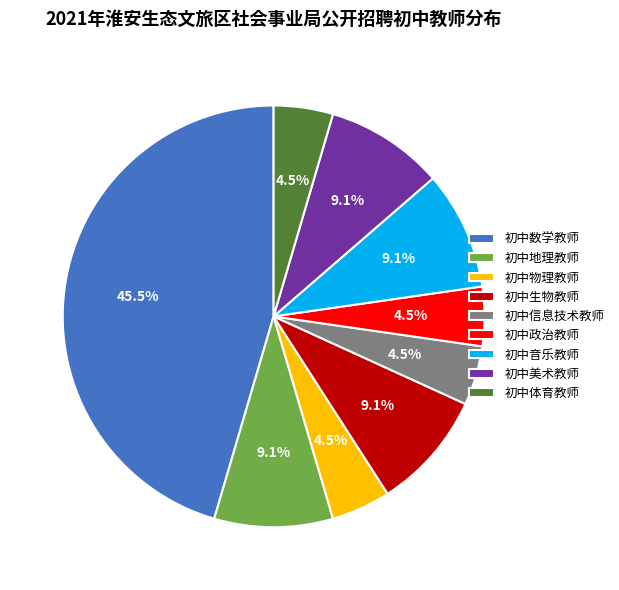

To the nearest percent, what is the difference between the 初中美术教师 and 初中数学教师 slice percentages?

36%